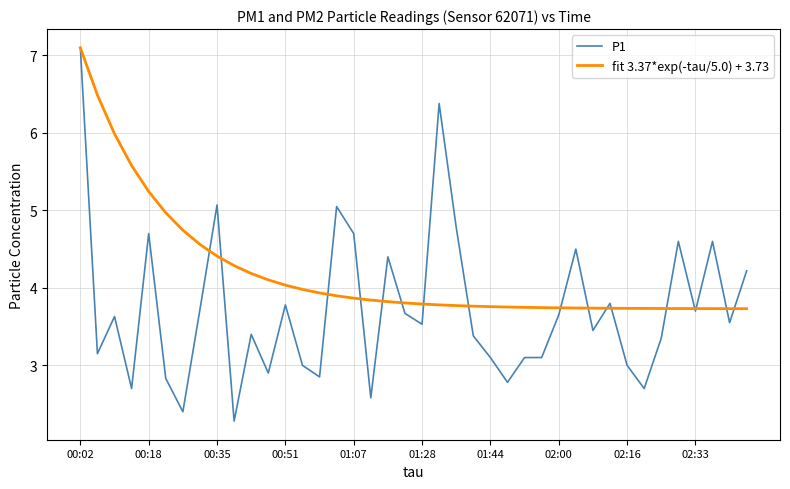

What is the highest value of the P1 series?

7.1